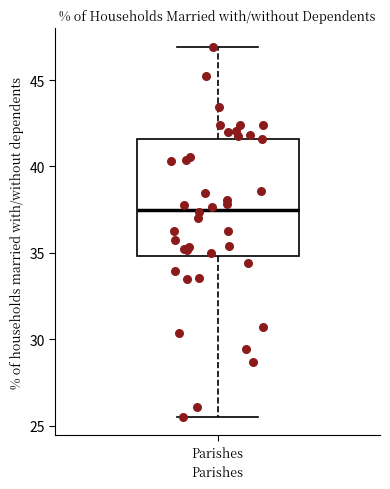

Where is the upper edge of the box for Parishes on the y-axis? The values are not printed on the chart, so give them approximately, as read against the axis.

41.5